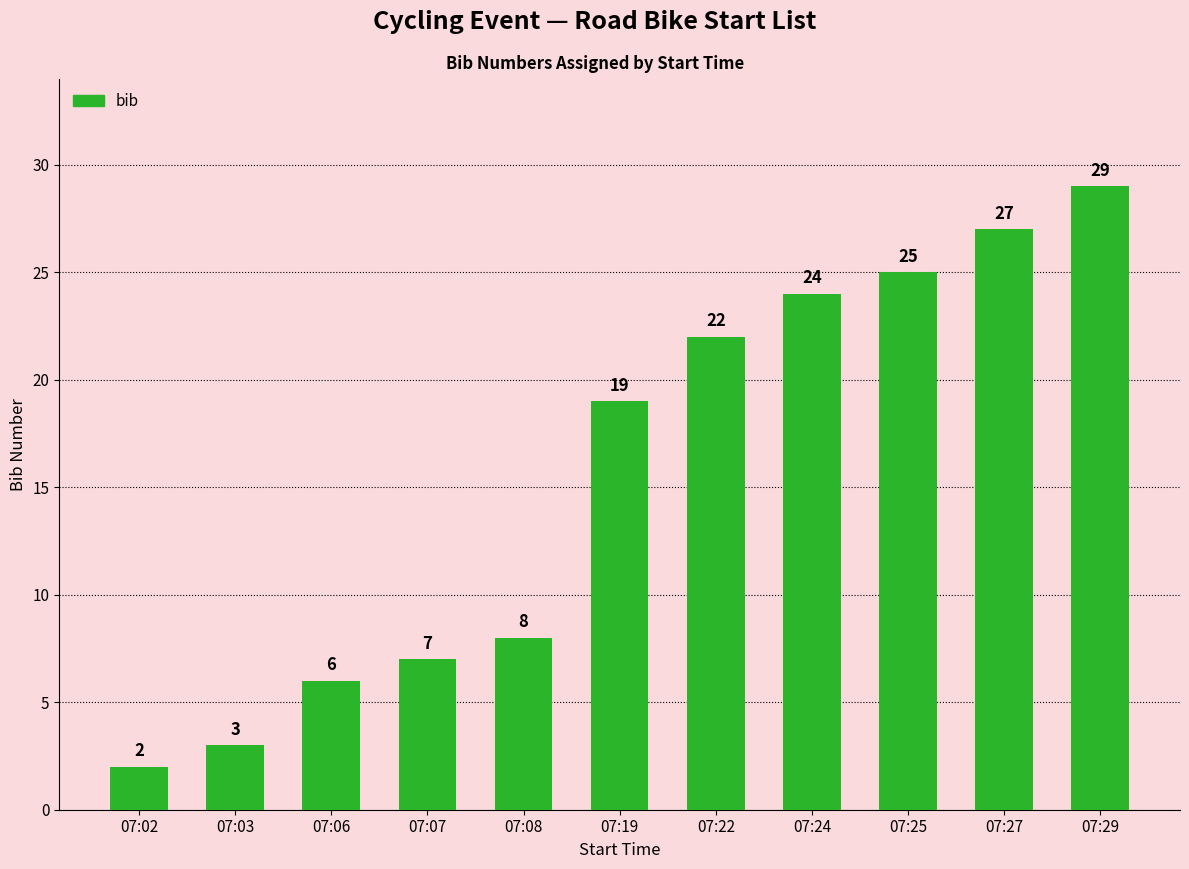

How many values are below 19?

5